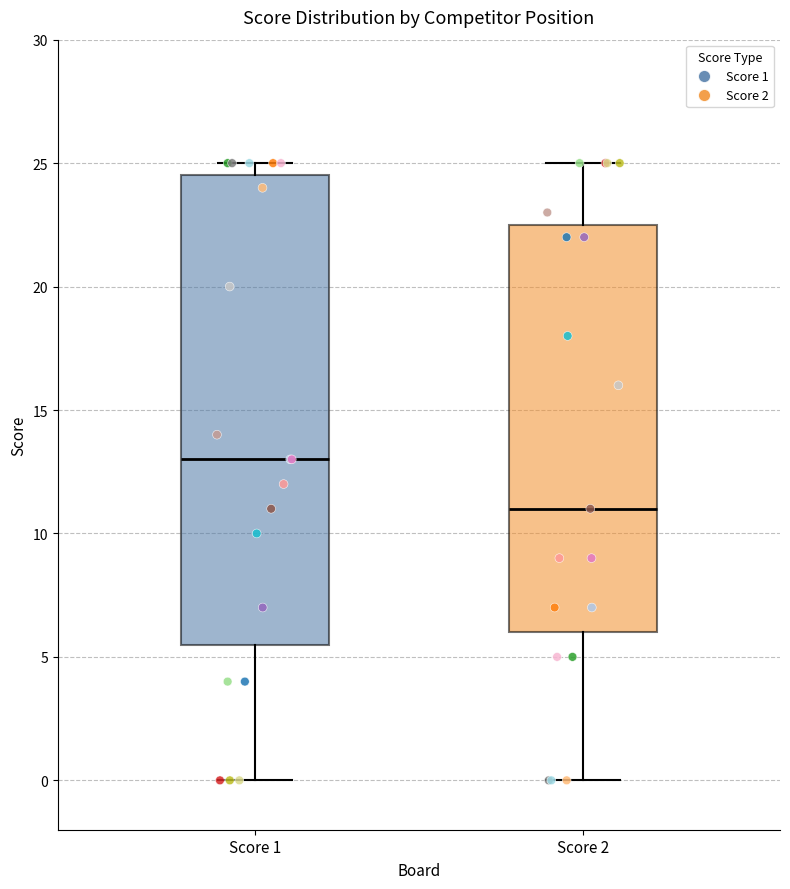

Reading left to right, transcribe this box plot: for each box, give where its median line is, the range the box spans, and where its two whiskers end, as read against the y-axis. The values are not printed on the chart, so give them approximately, as read against the axis.

Score 1: median 13.0, box 5.5 to 24.5, whiskers 0.0 to 25.0
Score 2: median 11.0, box 6.0 to 22.5, whiskers 0.0 to 25.0